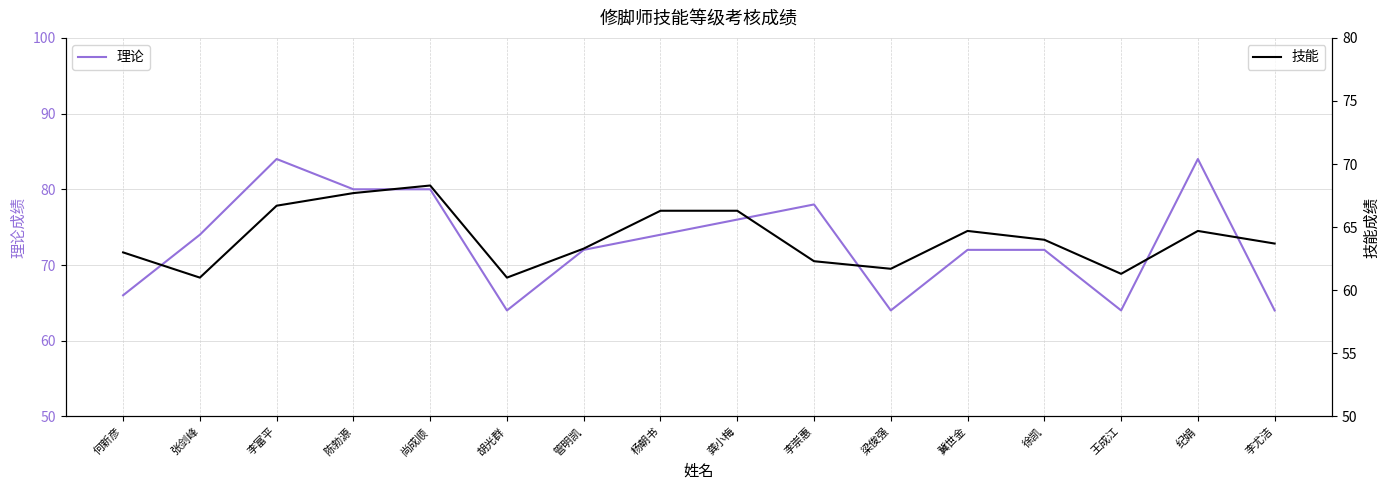

Between 胡光群 and 王成江, which series saw the biggest shift?

技能